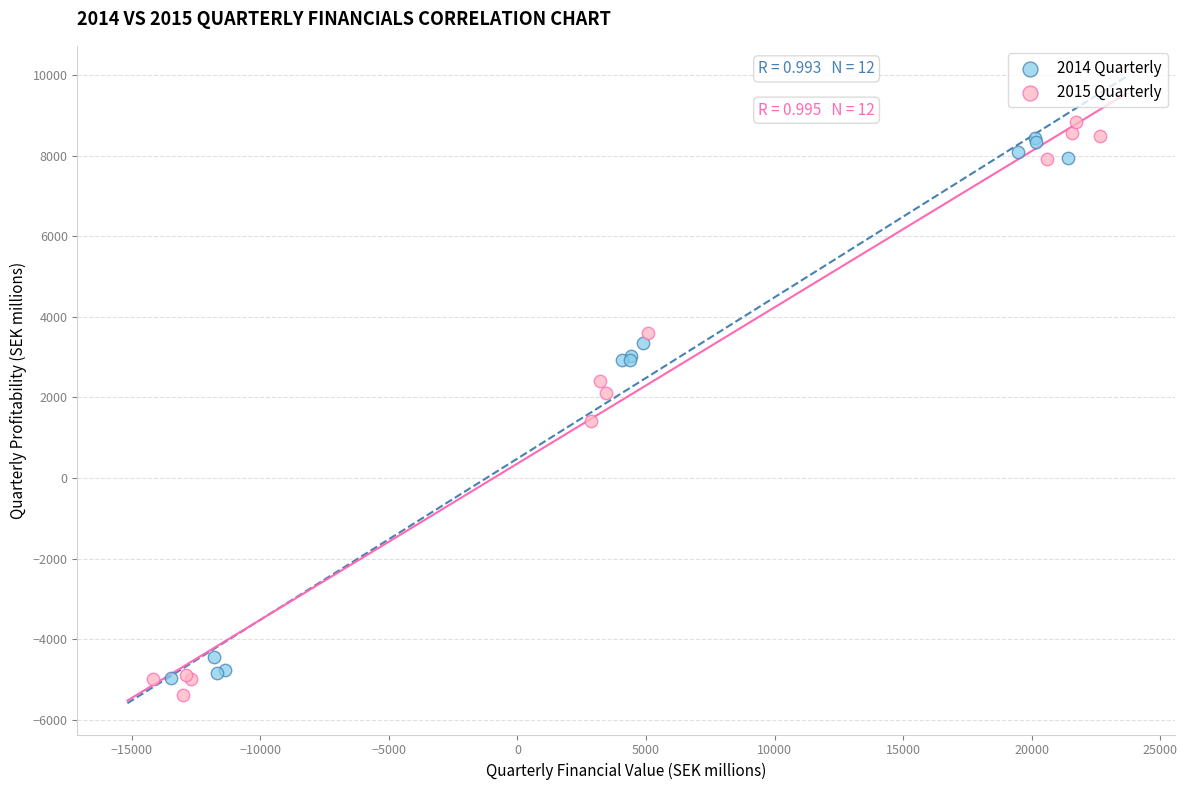

Which series has the largest Y range (max minus min)?

2015 Quarterly